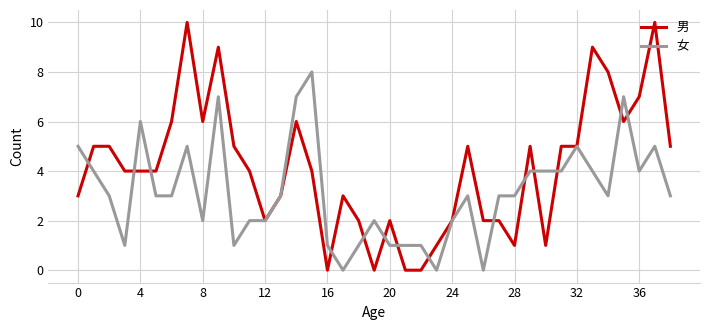

Which series has the largest total across all categories?

男